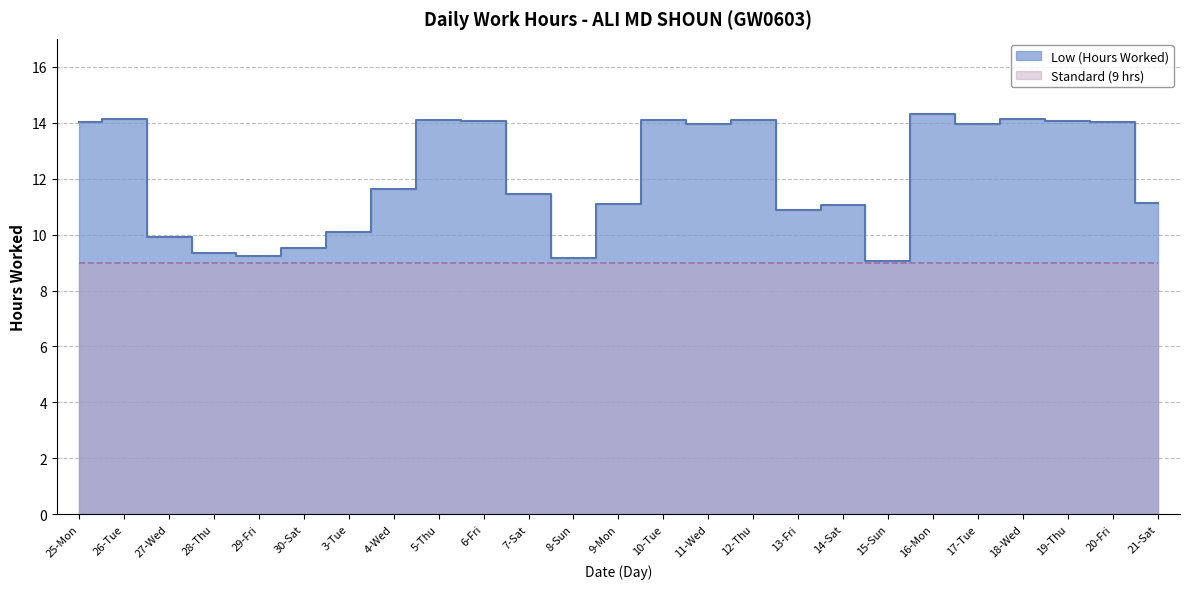

List the labels in order of value, largest first.

16-Mon, 18-Wed, 26-Tue, 5-Thu, 12-Thu, 10-Tue, 6-Fri, 19-Thu, 25-Mon, 20-Fri, 11-Wed, 17-Tue, 4-Wed, 7-Sat, 21-Sat, 9-Mon, 14-Sat, 13-Fri, 3-Tue, 27-Wed, 30-Sat, 28-Thu, 29-Fri, 8-Sun, 15-Sun